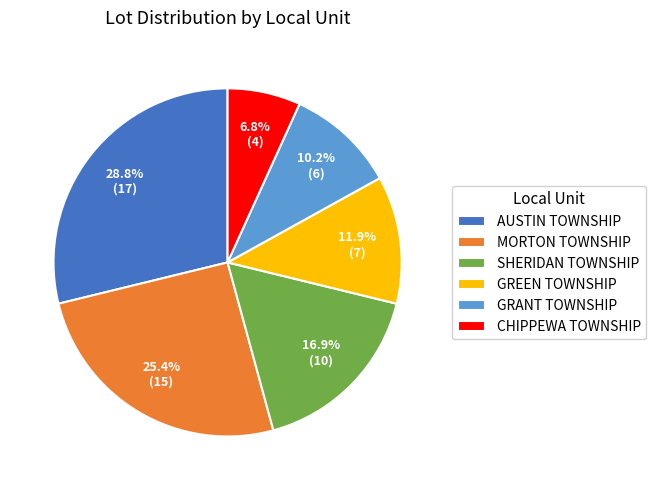

What is the ratio of the value at GRANT TOWNSHIP to the value at MORTON TOWNSHIP?

0.4